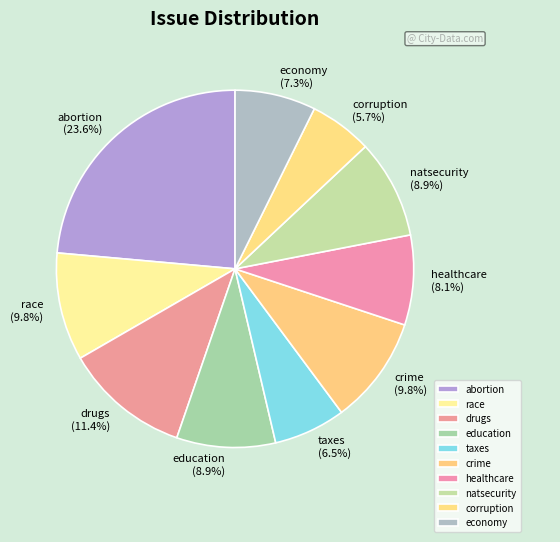

To the nearest percent, what portion does education represent?

9%